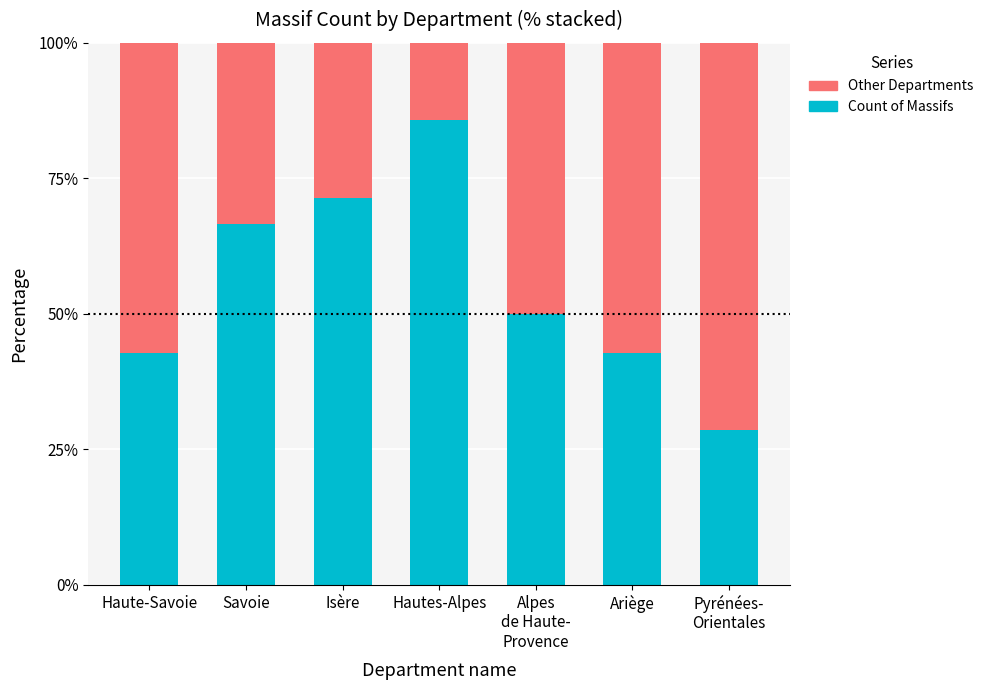

What is the average value of the Count of Massifs series?

55.4